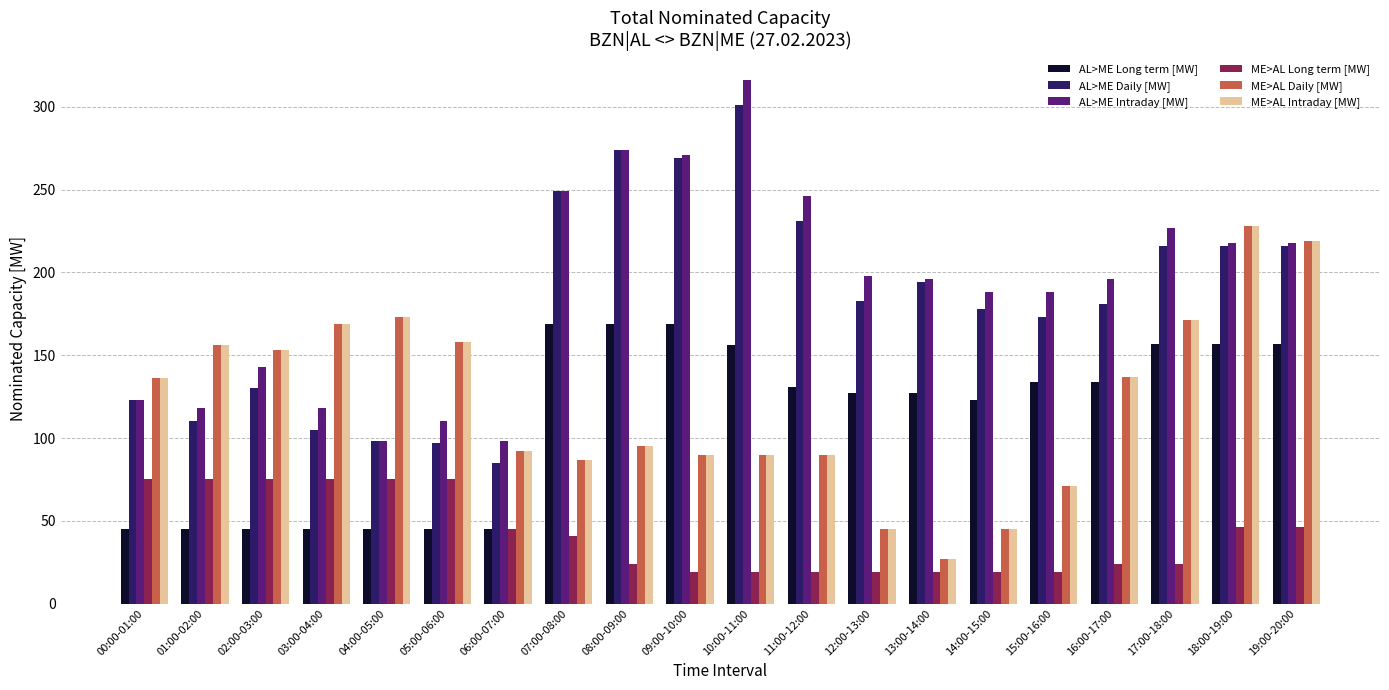

What is the average value of the ME>AL Daily [MW] series?

122